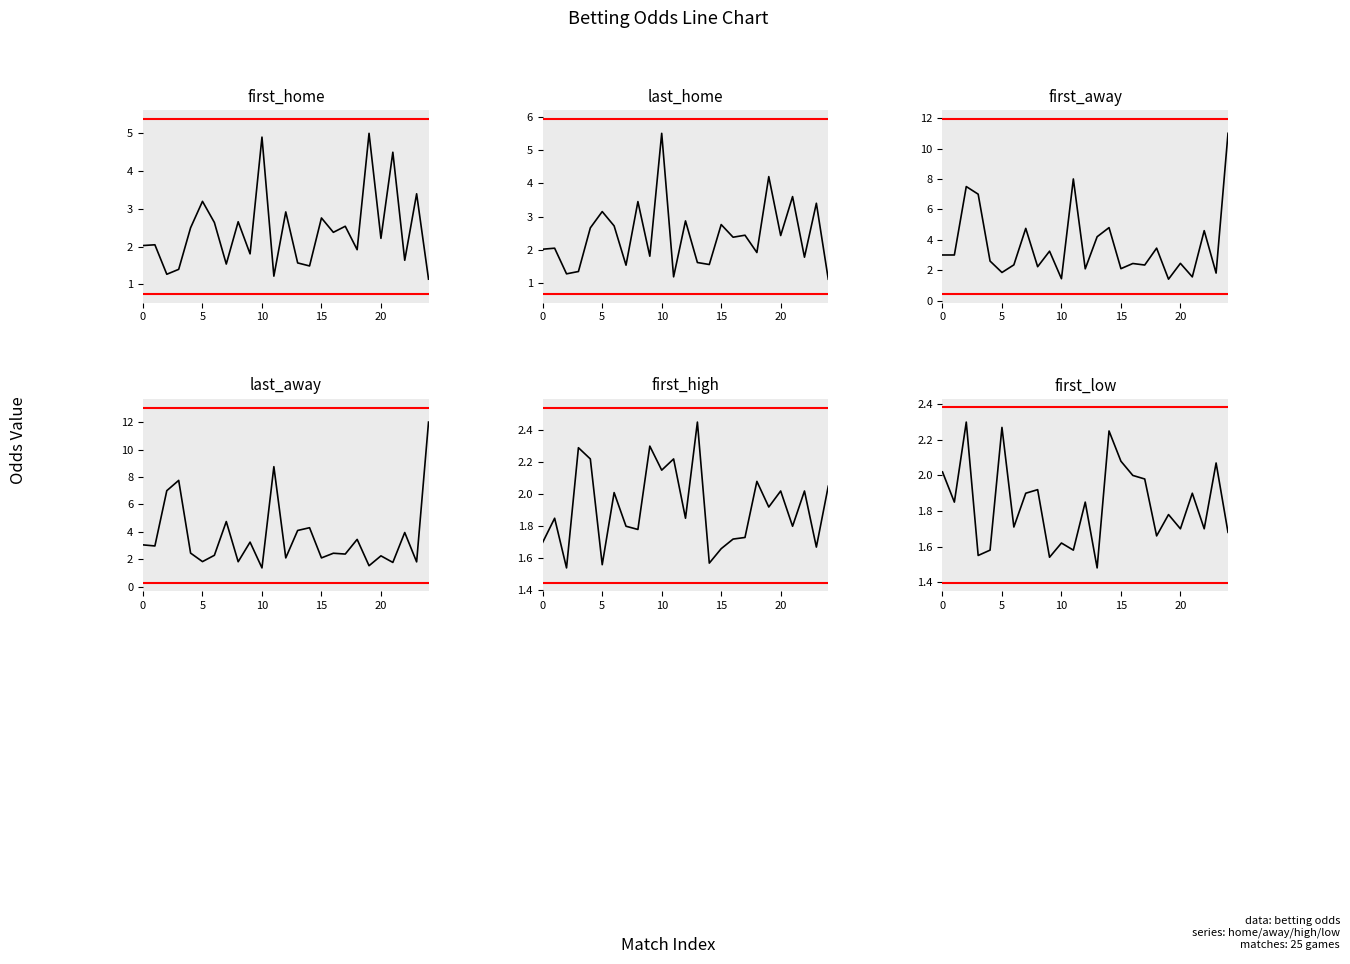

Which has a higher value, 20 or 24?

20